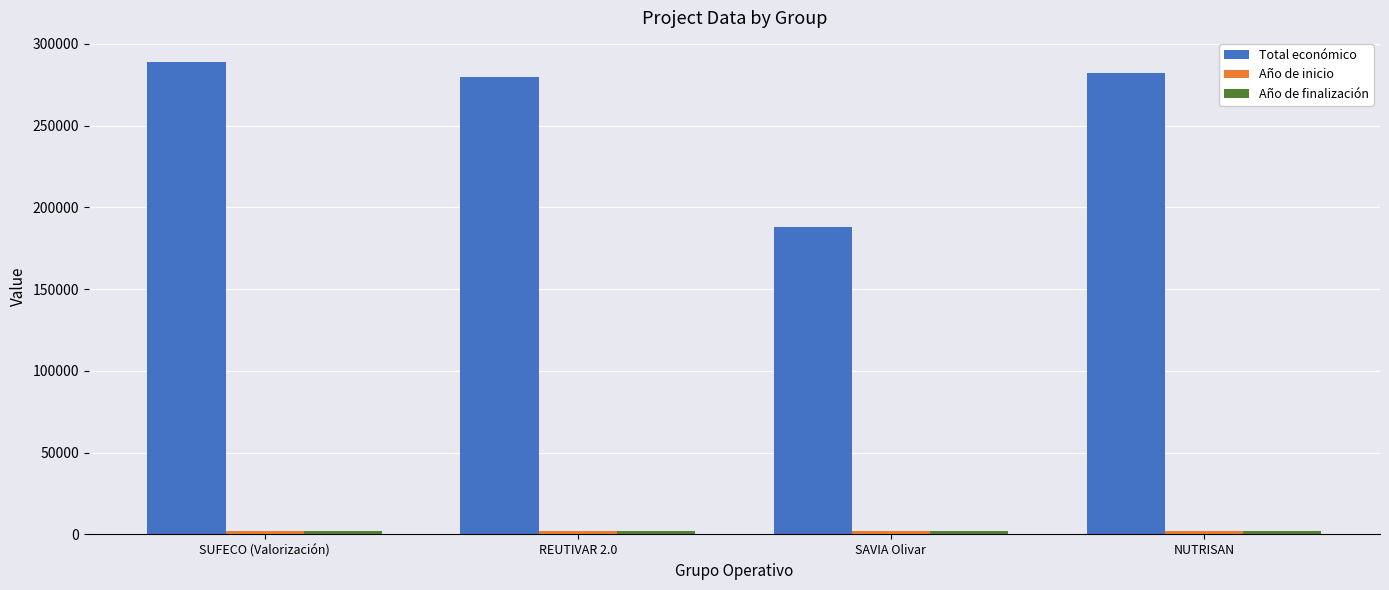

What is the average value of the Total económico series?

259790